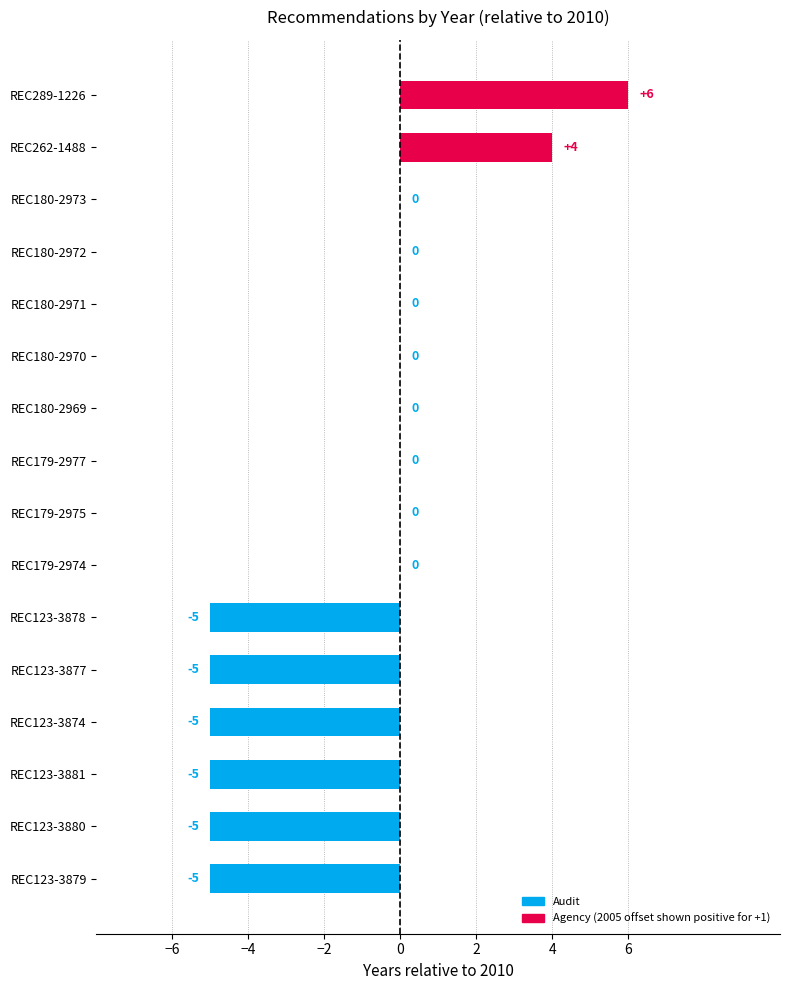

The chart shows a value of 0 at REC180-2973. True or false?

True